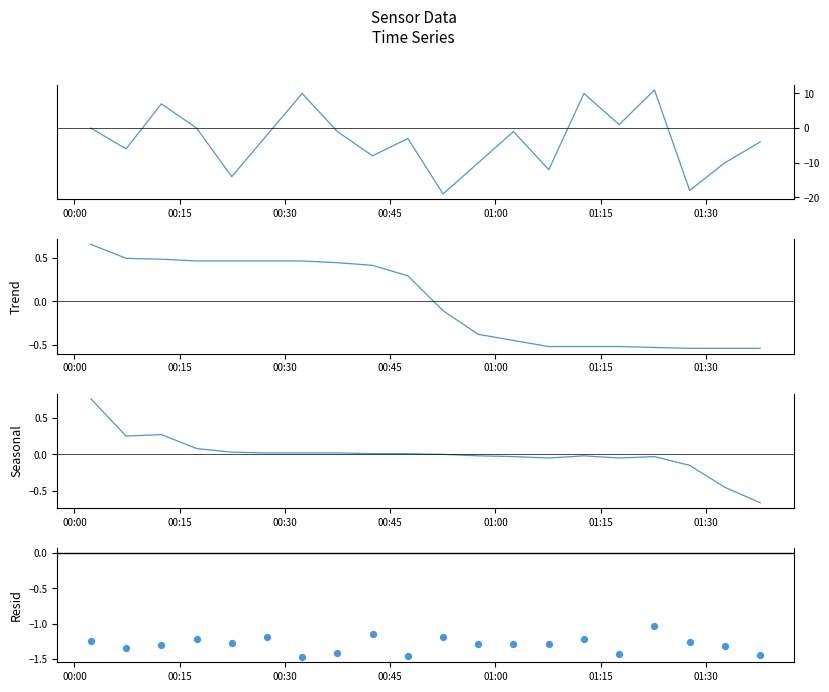

Which series has the largest Y range (max minus min)?

JB